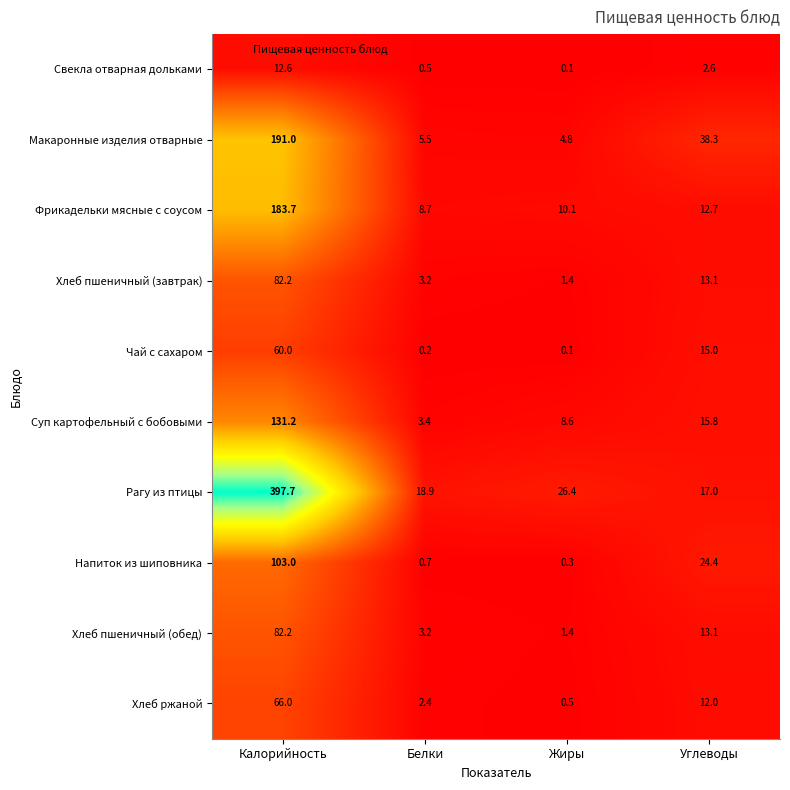

What is the maximum value for Макаронные изделия отварные?

191.0